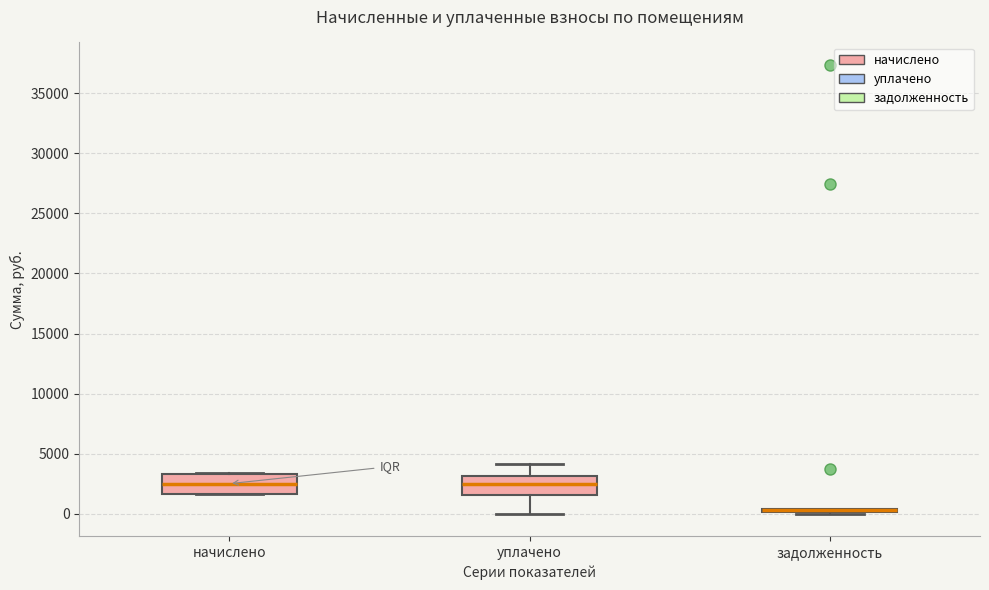

Reading left to right, read every box against the y-axis: the position of its median line, the range the box covers, and the ends of its whiskers. The values are not printed on the chart, so give them approximately, as read against the axis.

начислено: median 2500, box 1500 to 3500, whiskers 1500 to 3500
уплачено: median 2500, box 1500 to 3000, whiskers 0 to 4000
задолженность: box collapsed to a line at 500, whiskers 0 to 500